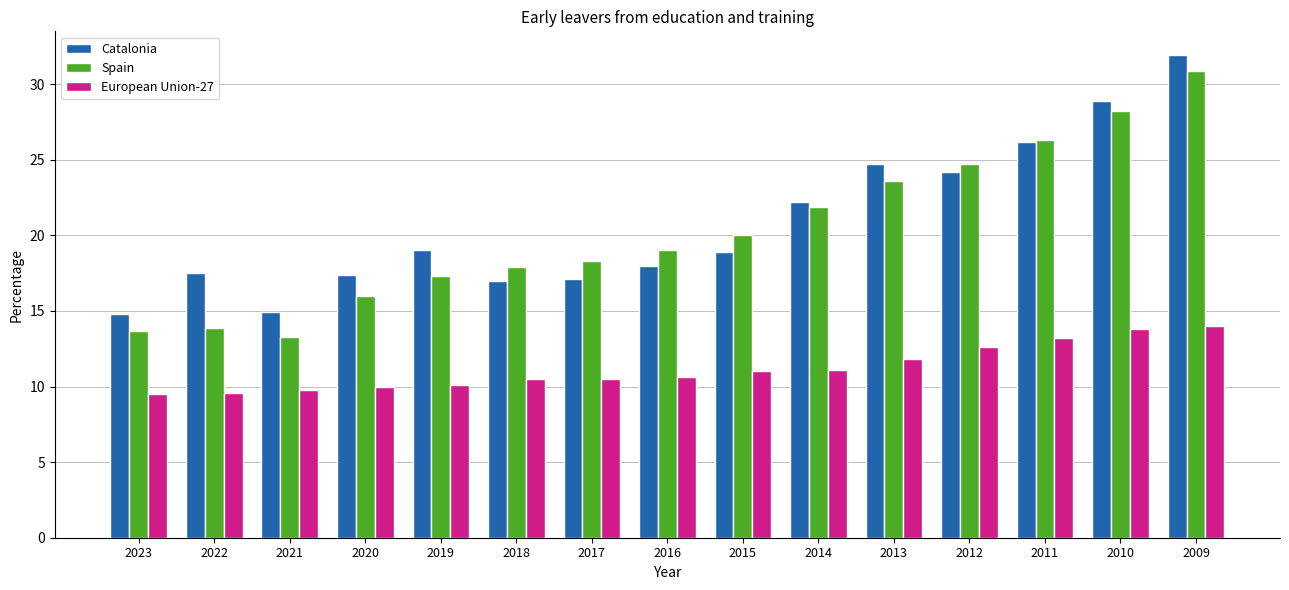

Between 2022 and 2013, which series saw the biggest shift?

Spain